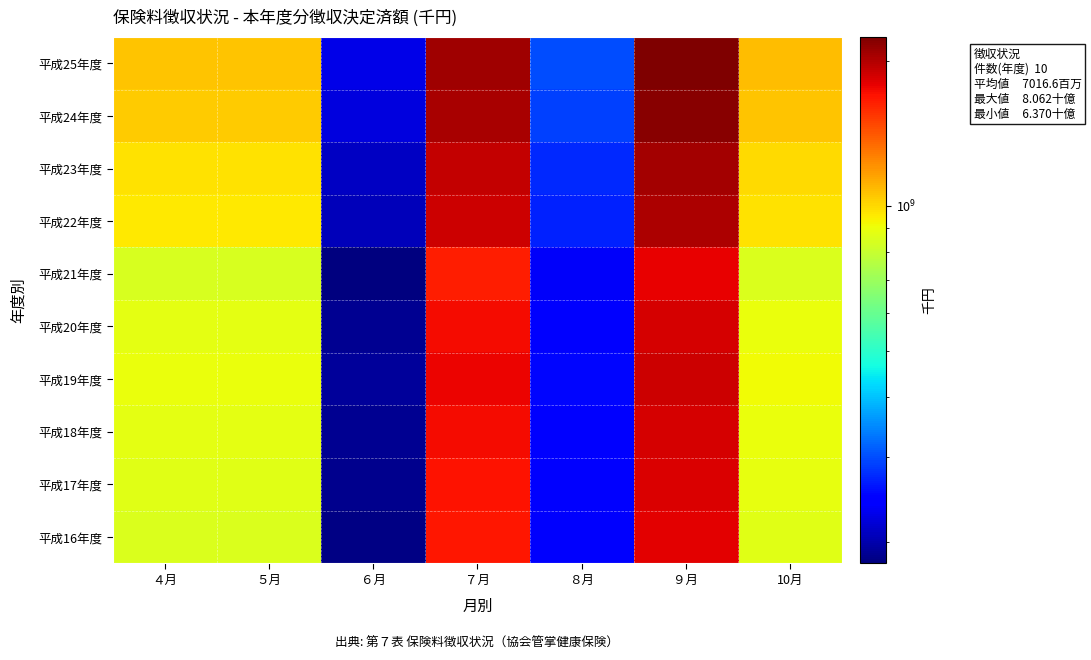

Count the number of data series in this chart.

10